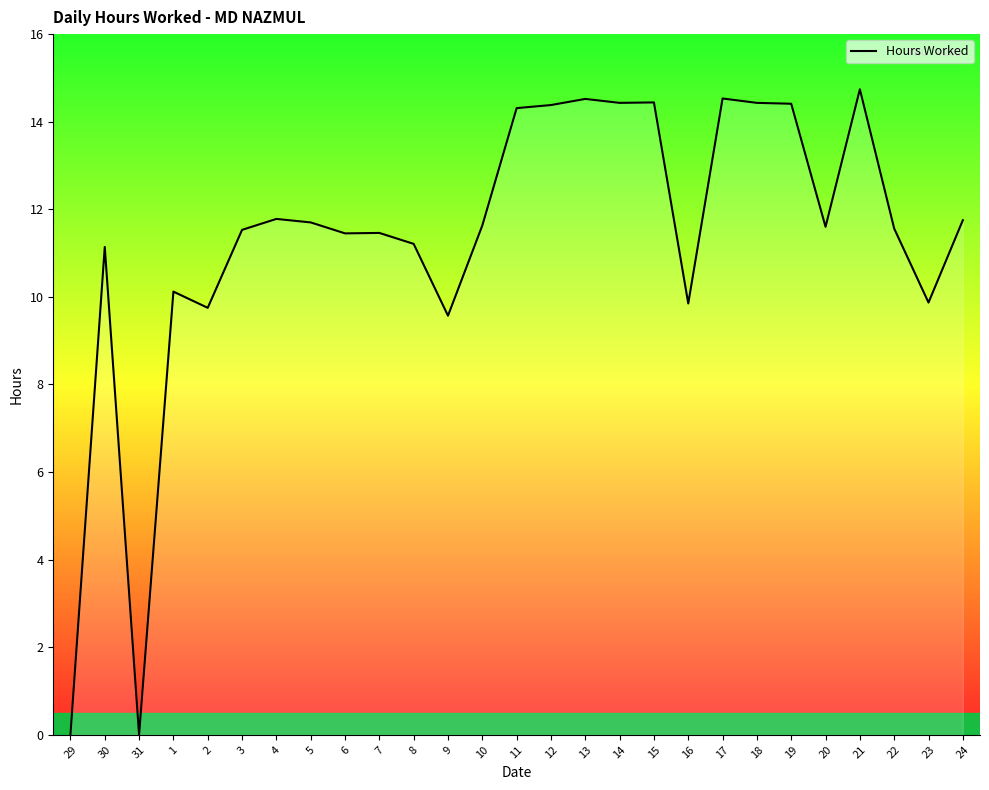

What position from the left is 6?

9